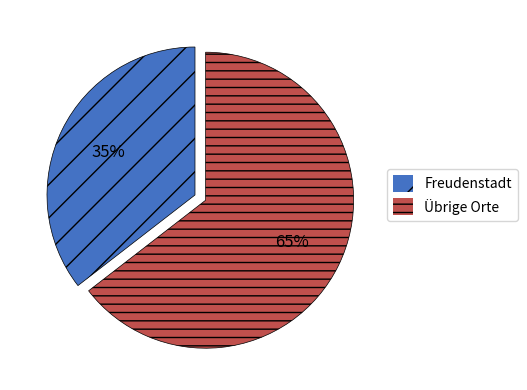

Count the number of slices in the pie.

2